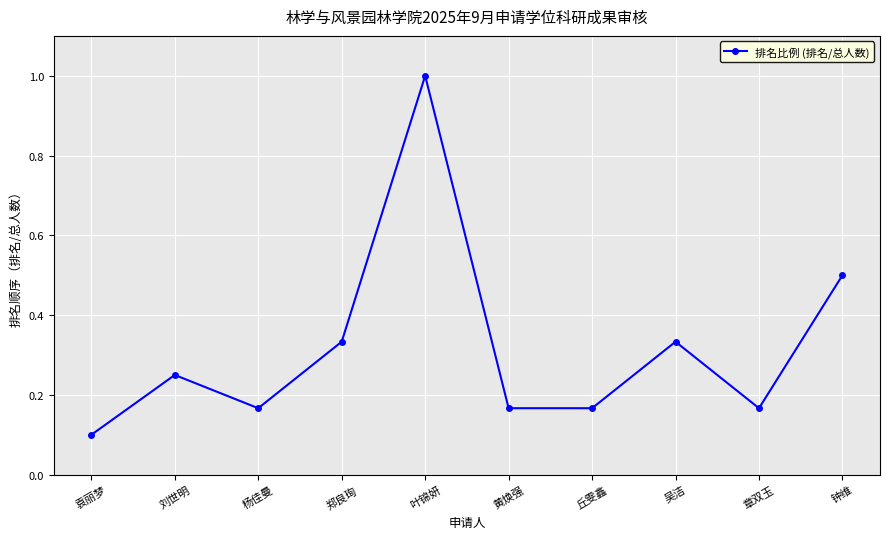

What is the difference between the second highest and minimum values?

0.4